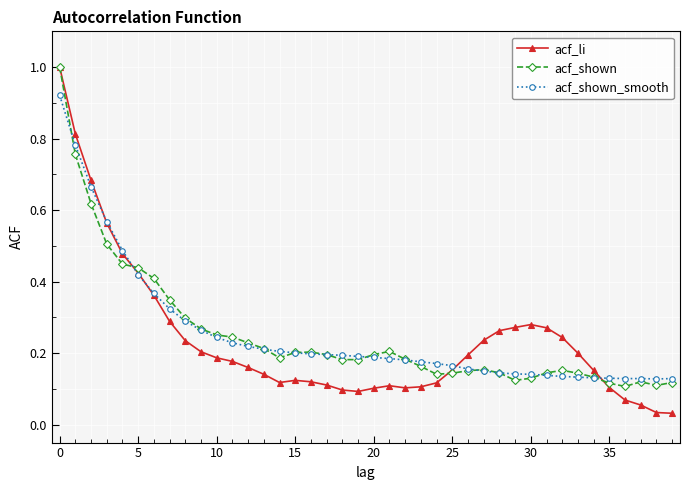

Which series has the widest spread of values?

acf_li